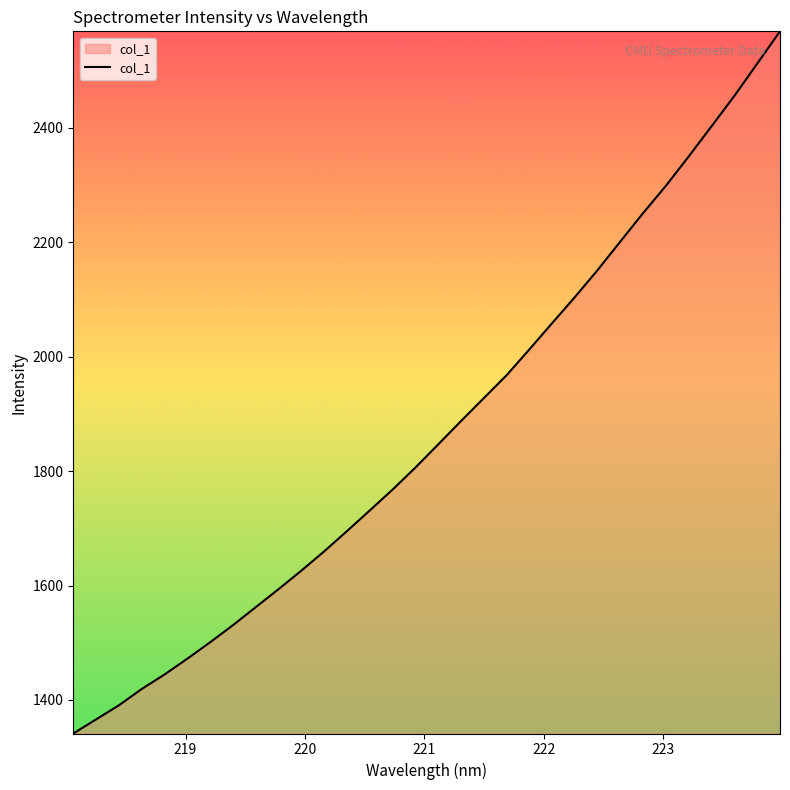

What is the smallest value displayed?

1341.4